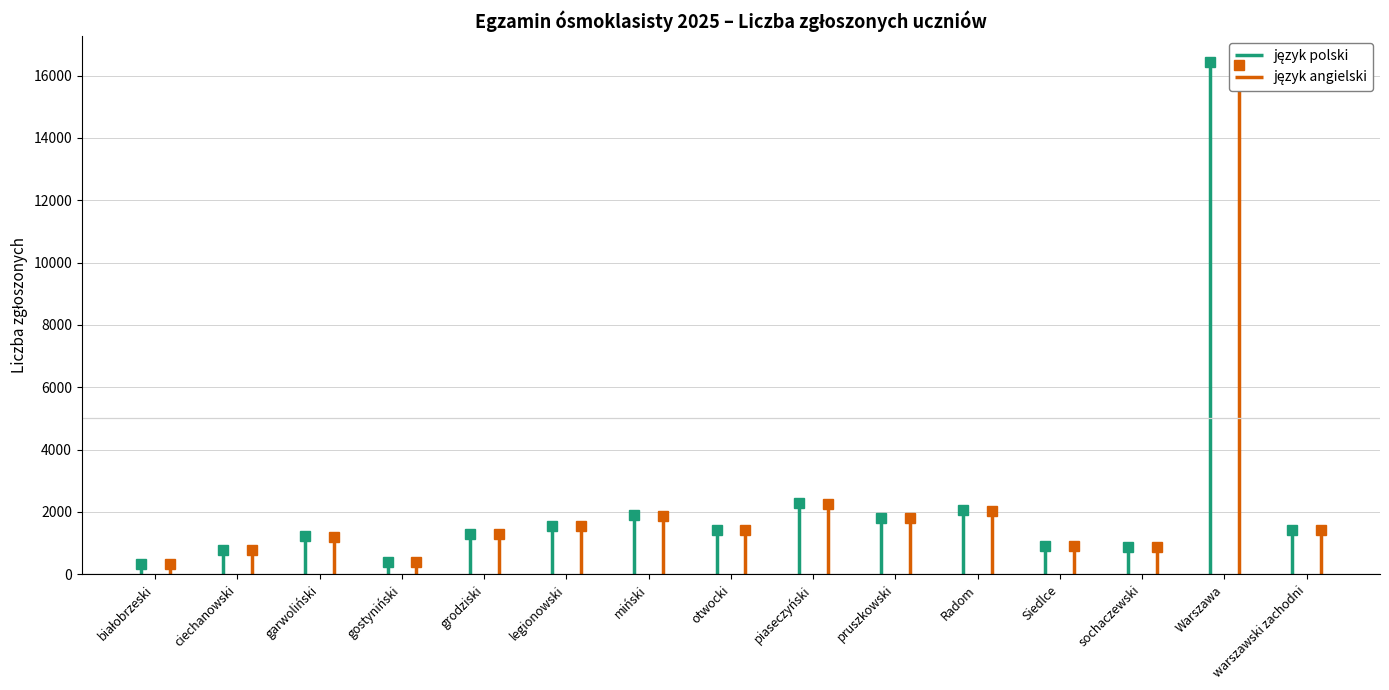

Which has a higher value, garwoliński or Warszawa?

Warszawa